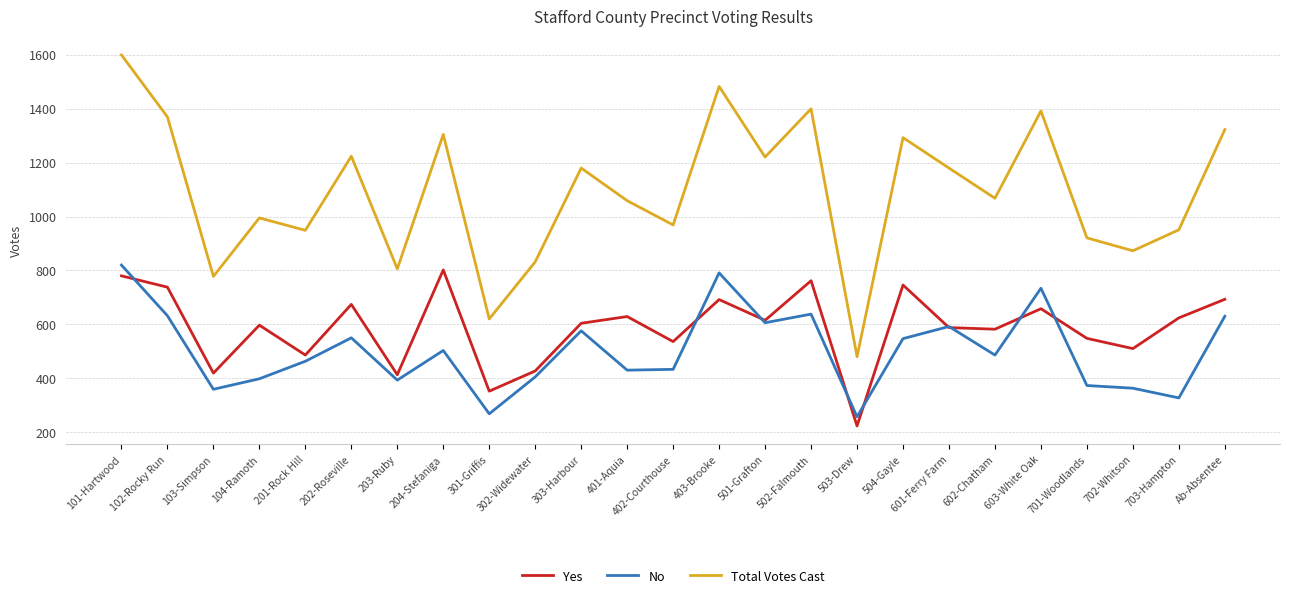

In Yes, how many points are lower than both neighbors (excluding endpoints)?

9